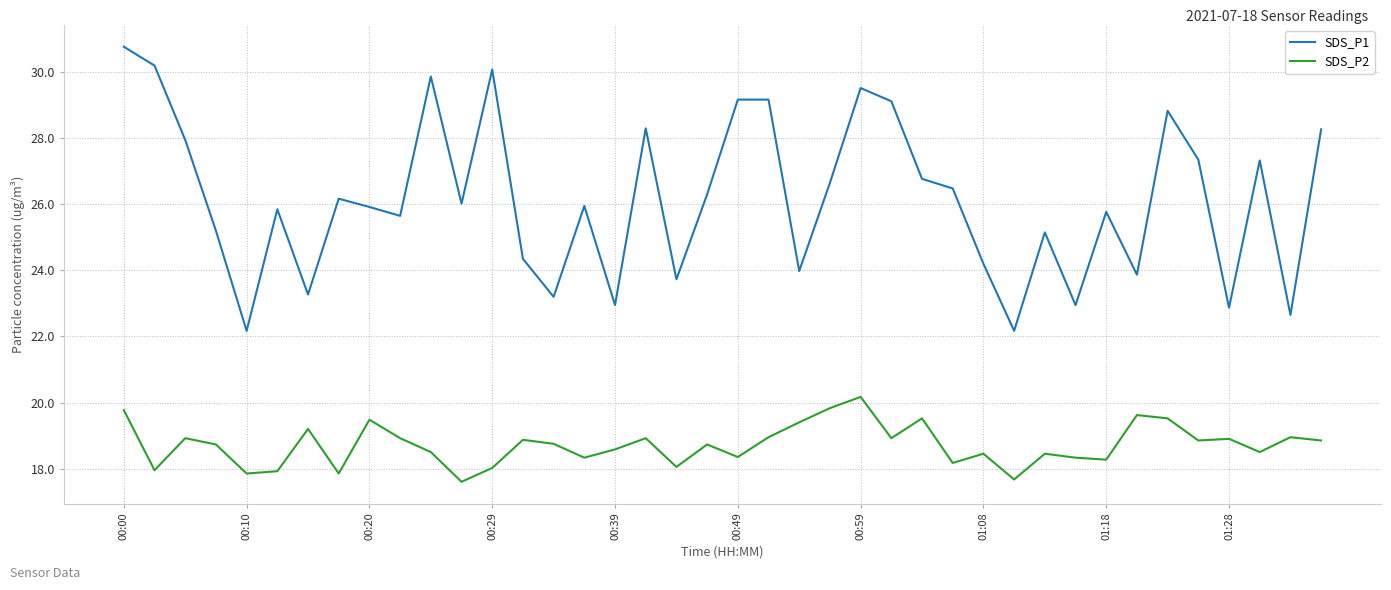

What are all the series names shown in the legend?

SDS_P1, SDS_P2